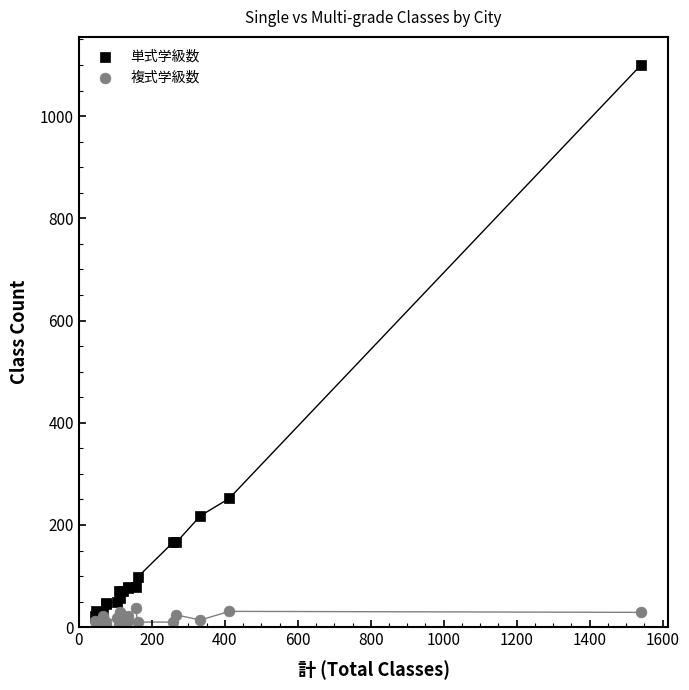

Which series contains the highest Y value?

単式学級数